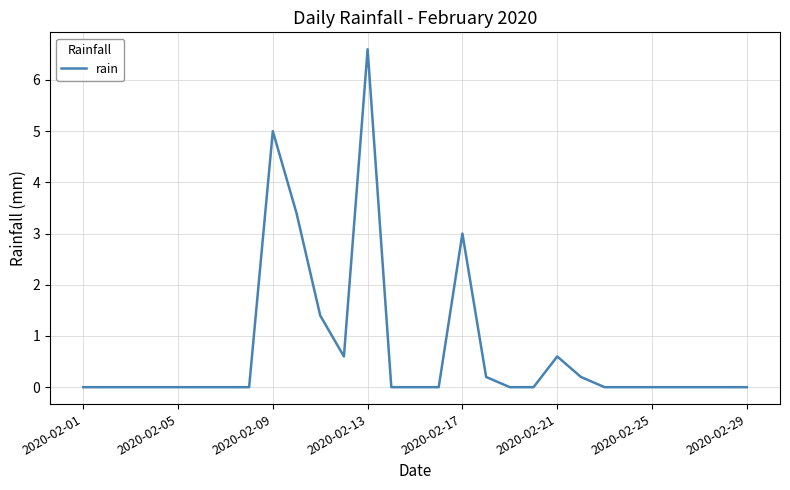

Does the chart have visible grid lines?

Yes